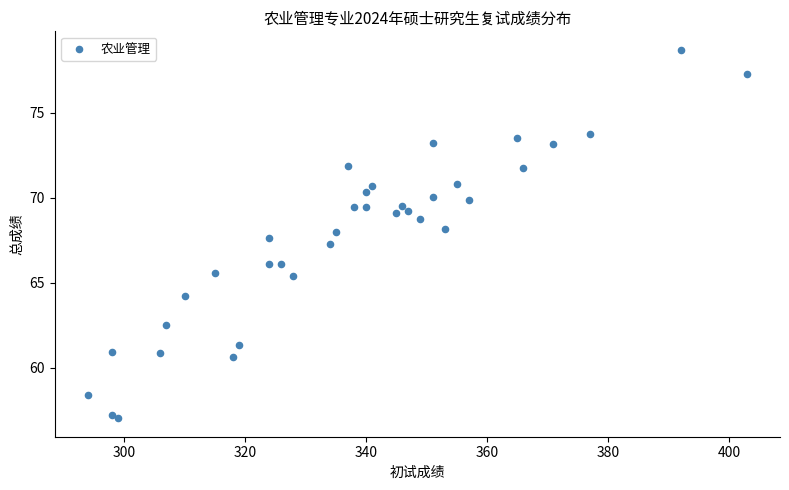

What Y value in the scatter plot is closest to 67?

67.2